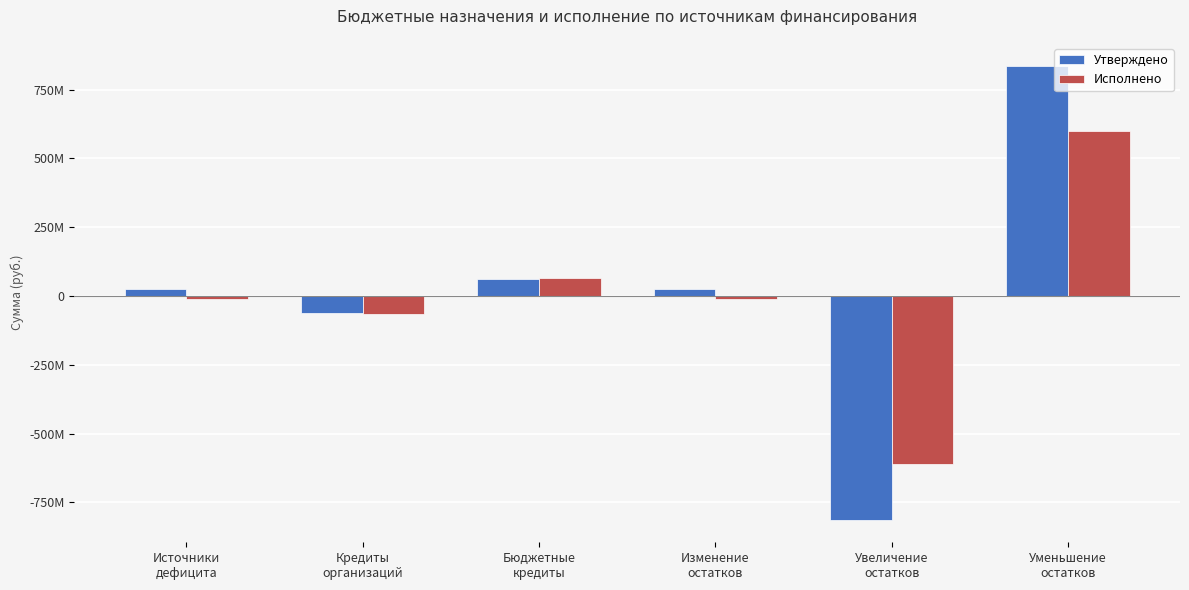

What is the approximate value of Исполнено at Источники
дефицита?

-11302172.4